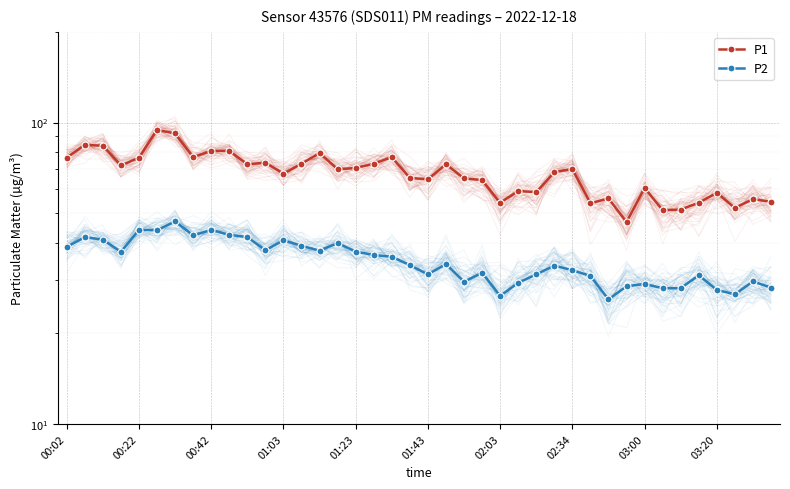

How many lines are shown in the chart?

2